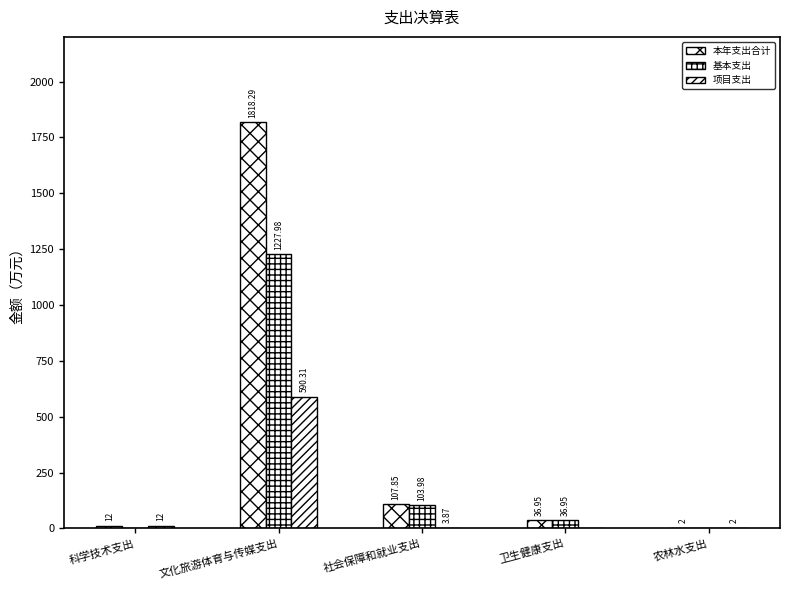

List the series in order of their peak value, lowest first.

项目支出, 基本支出, 本年支出合计